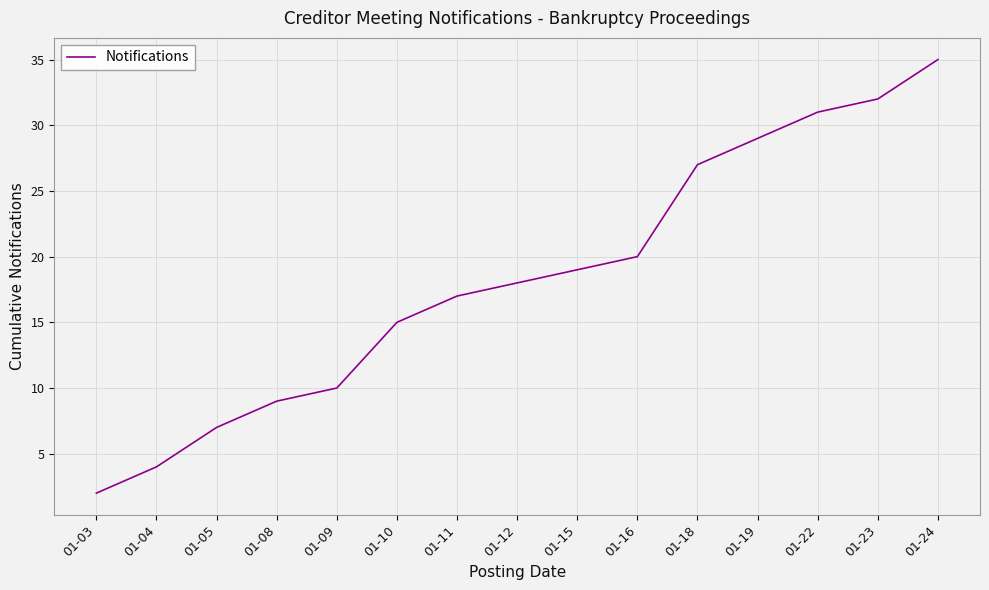

Which has a higher value, 01-03 or 01-12?

01-12